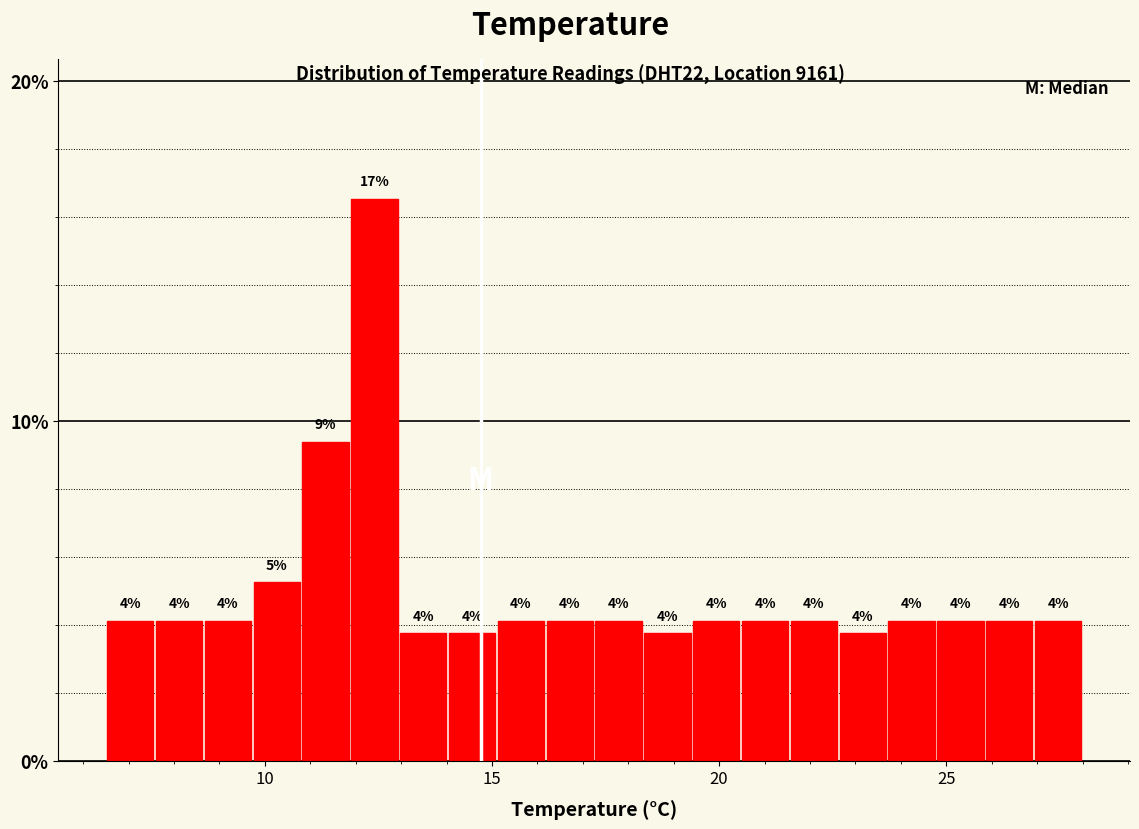

Around what value on the x-axis is the tallest bar? Give the approximate position of its centre, as read against the axis.

12.5